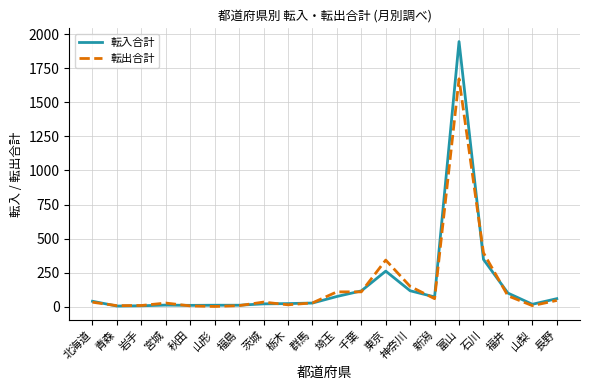

At which category is the sum across all series the highest?

富山